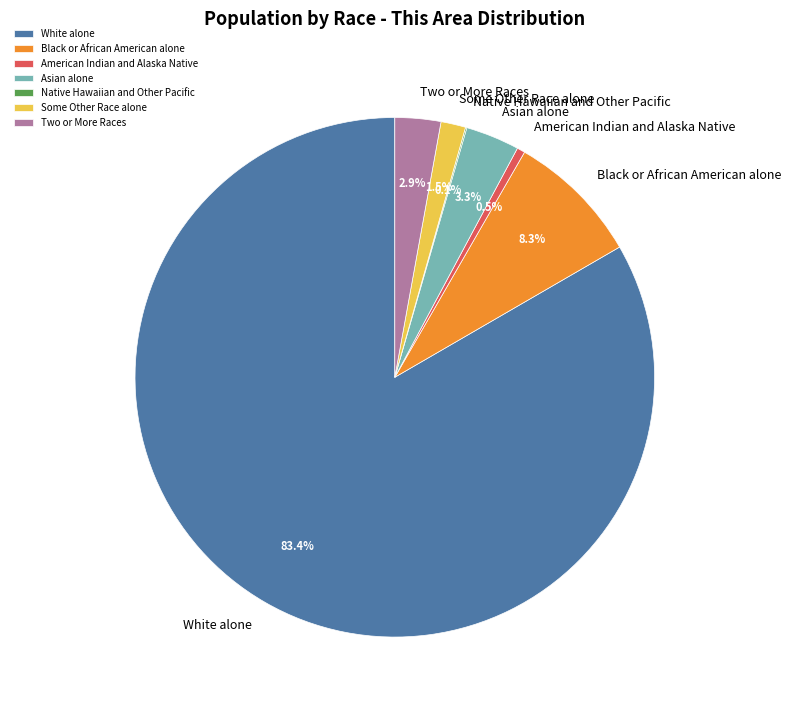

What is the largest slice in the pie chart?

White alone